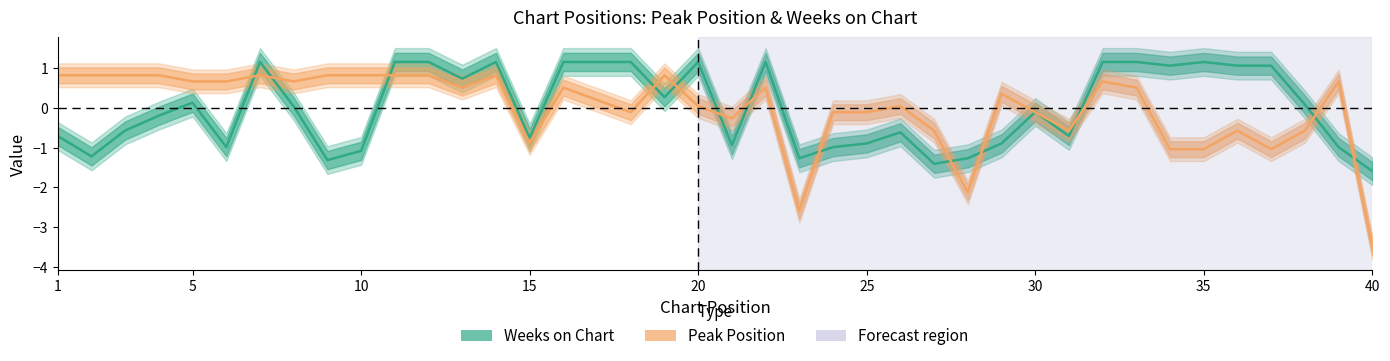

True or false: Weeks on Chart has a value of 1.6 at 32.

False